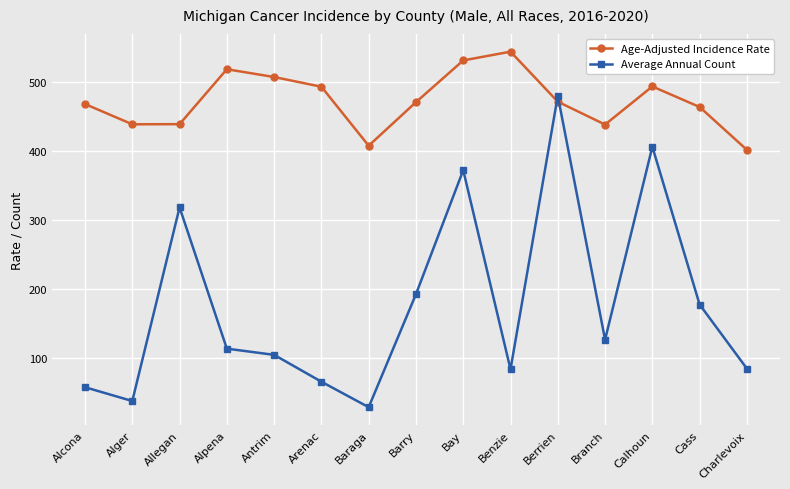

True or false: Average Annual Count and Age-Adjusted Incidence Rate cross at least once.

True